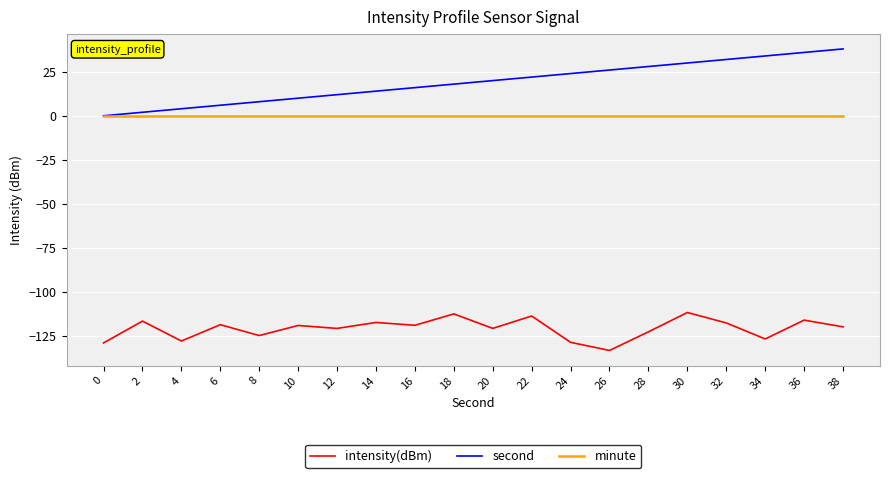

True or false: second has more than 2 points higher than both neighbors.

False